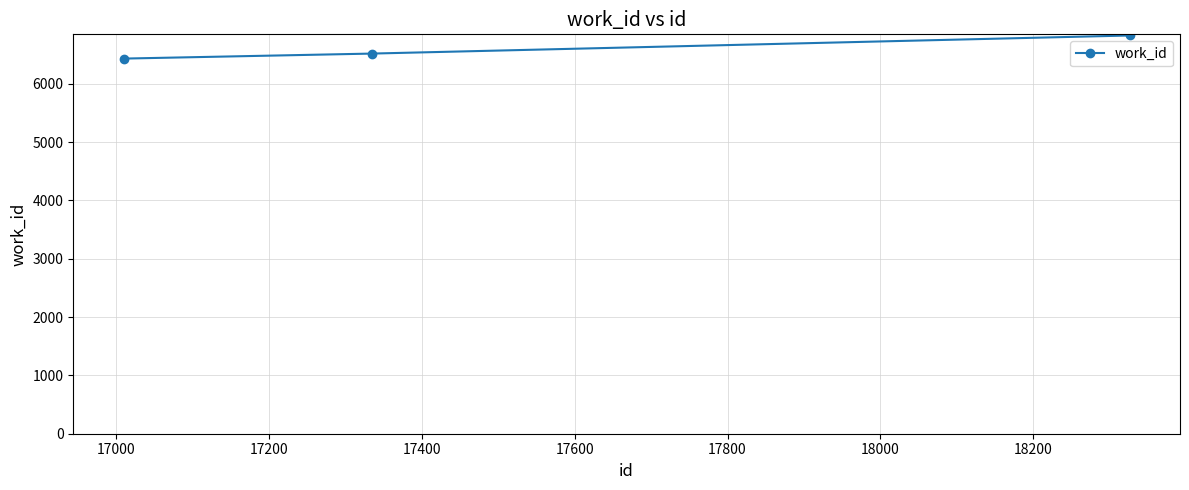

What is the difference between the maximum and minimum values?

396